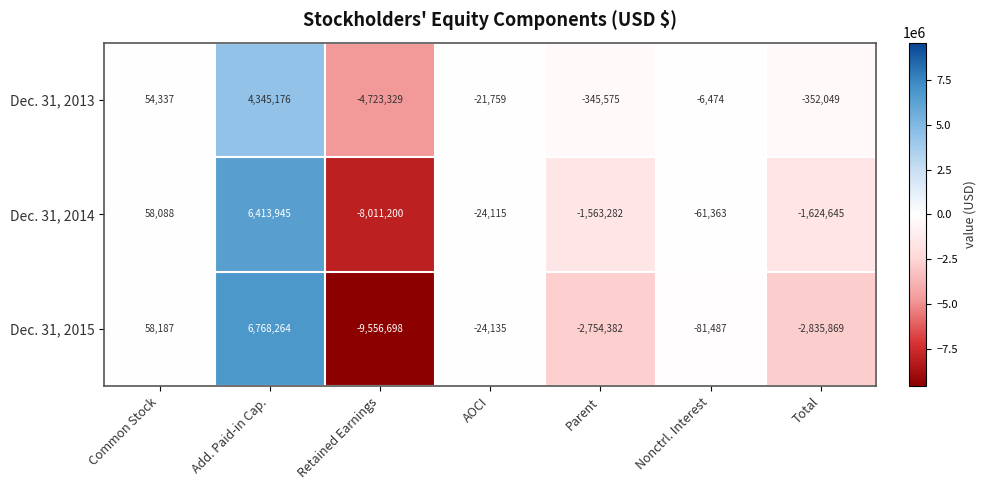

Is it true that Dec. 31, 2015 equals -25038 at Nonctrl. Interest?

False